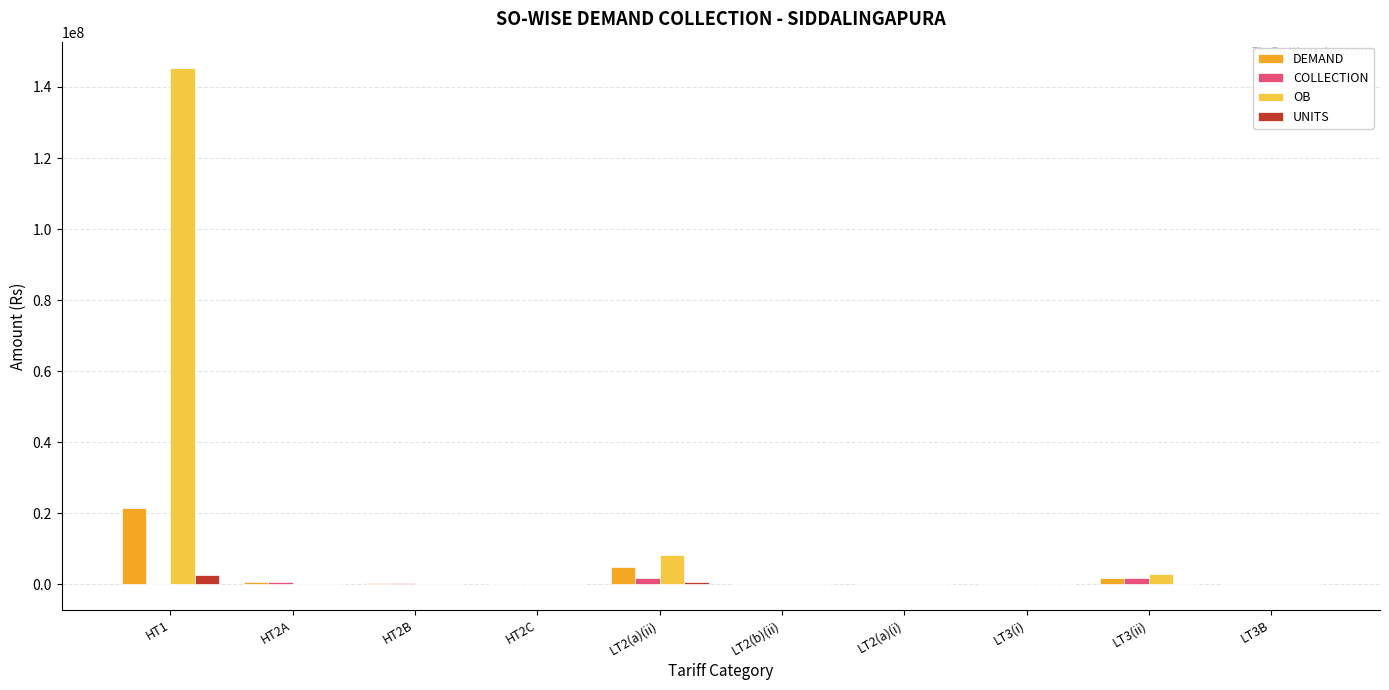

What is the total value across all series at LT2(a)(i)?

10756.0